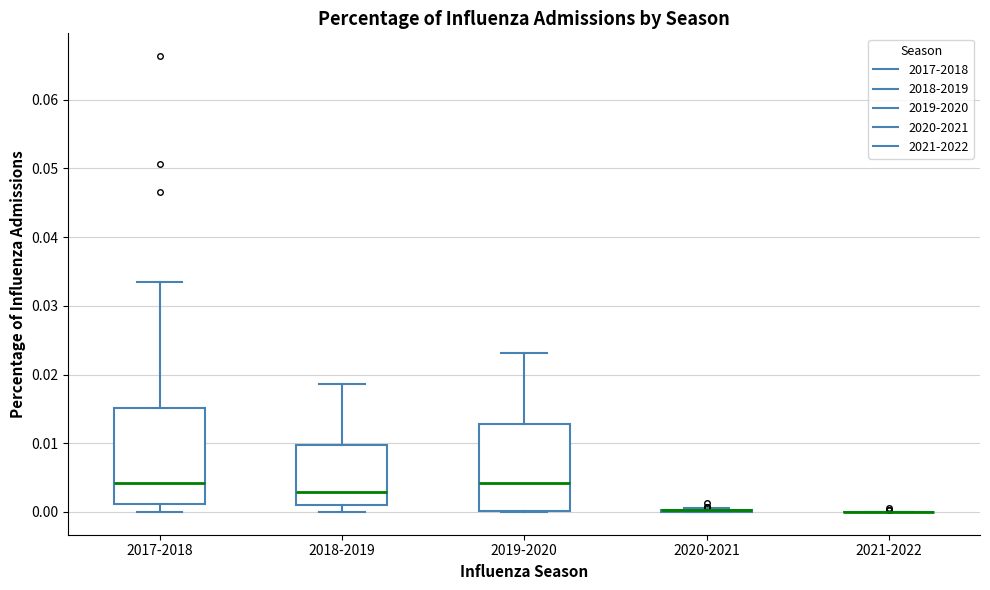

Comparing the boxes themselves (not the whiskers), which one is the tallest?

2017-2018